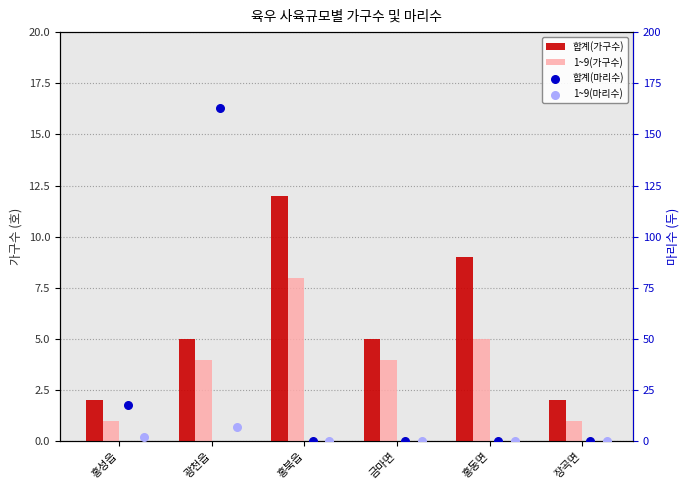

What are all the series names shown in the legend?

합계(가구수), 1~9(가구수), 합계(마리수), 1~9(마리수)